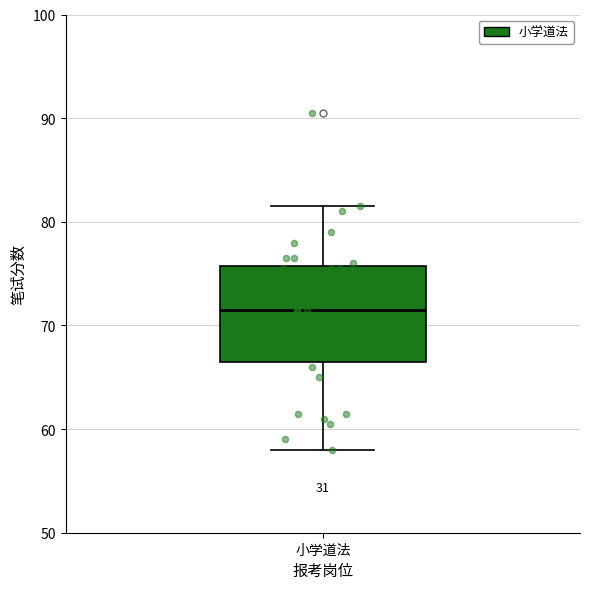

Read this box plot against the y-axis: the position of the median line, the range covered by the box, and the ends of both whiskers. The values are not printed on the chart, so give them approximately, as read against the axis.

median 72, box 67 to 76, whiskers 58 to 82